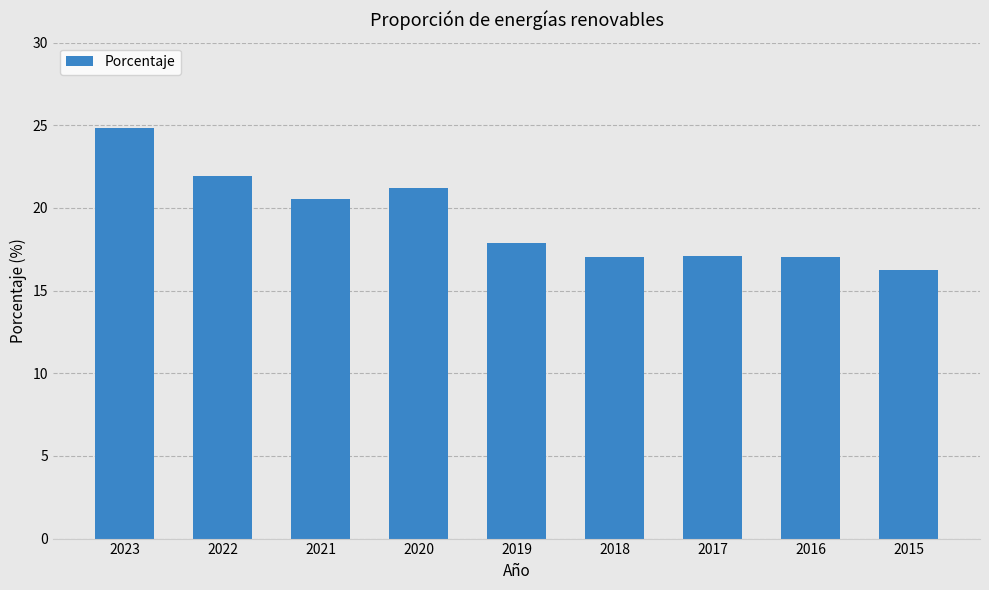

At which label does the data first exceed 17?

2023